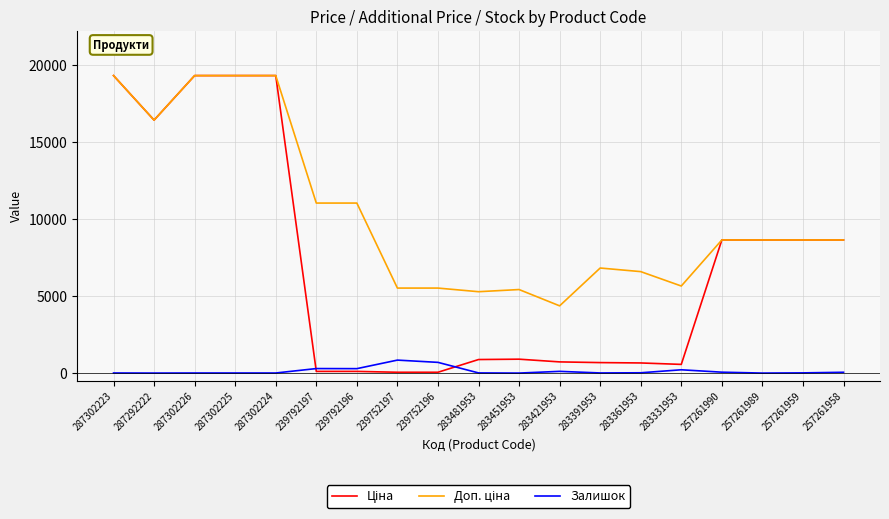

How many values in the Залишок series are below 15?

9